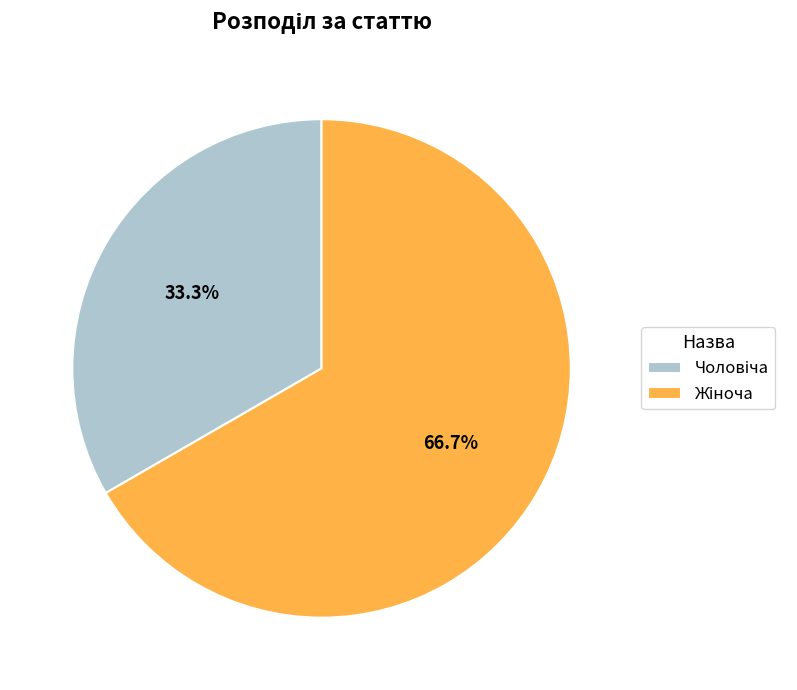

Is there any slice that represents more than half of the pie?

Yes